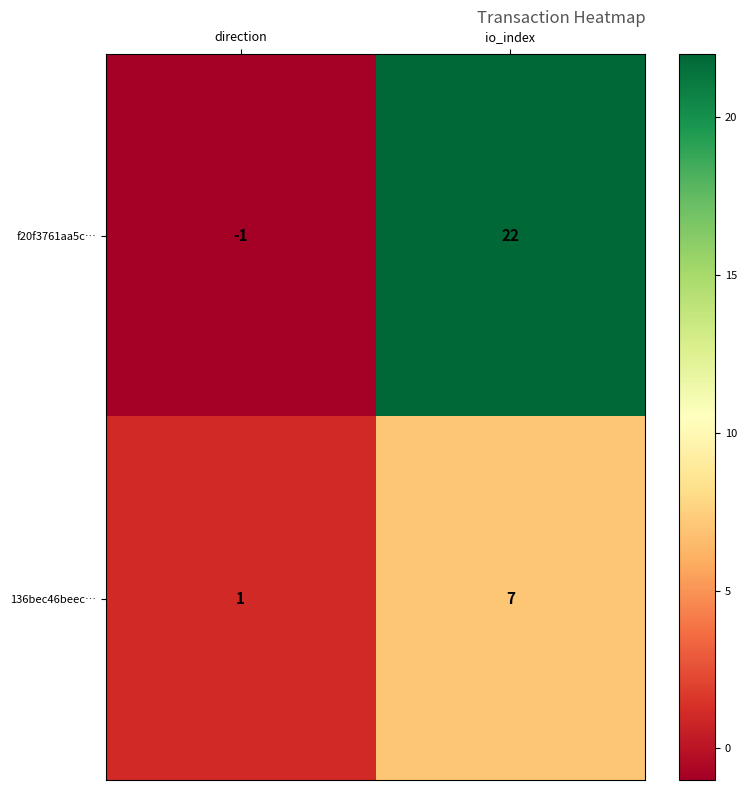

At which category does the chart reach its peak across all series?

io_index